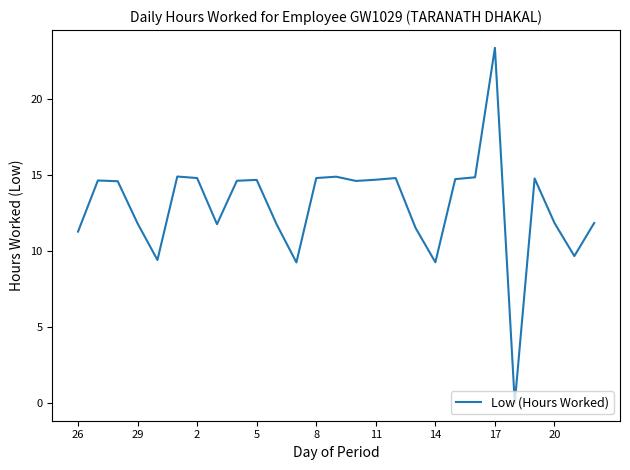

How many values are above zero?

26